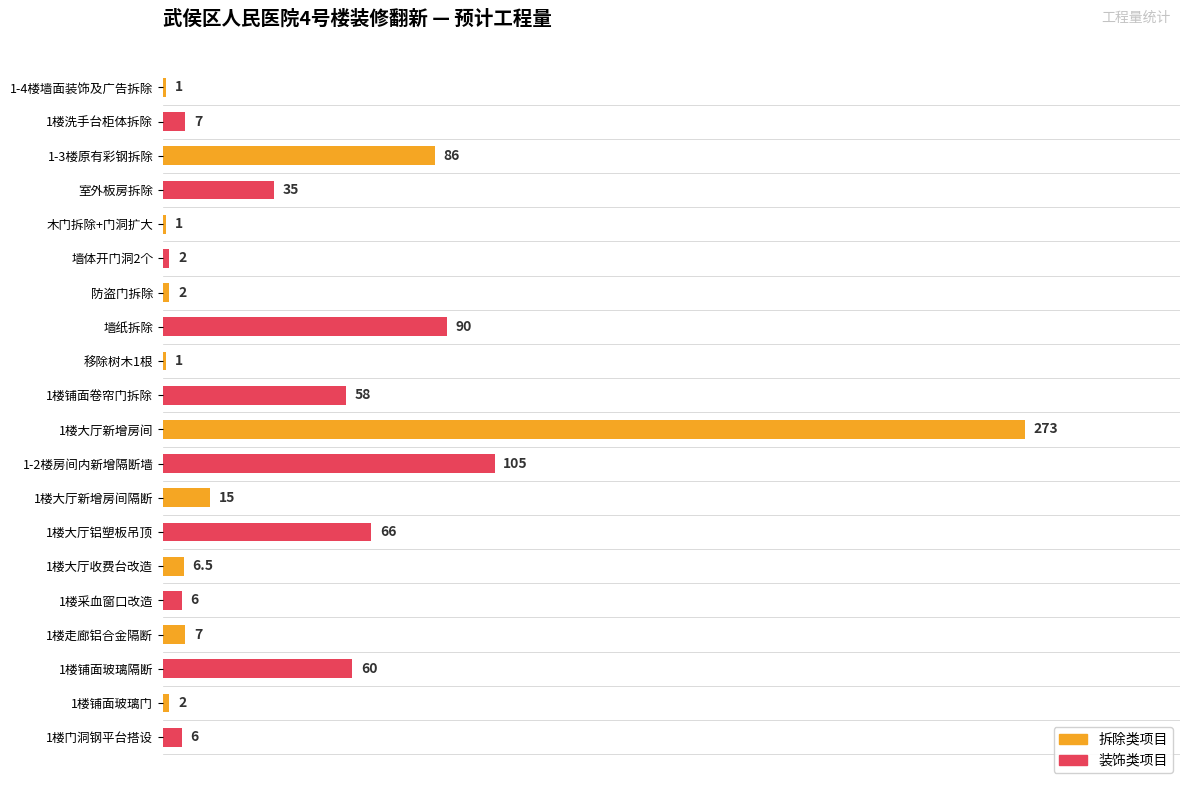

What is the value of the 2nd bar from the top?

7.0